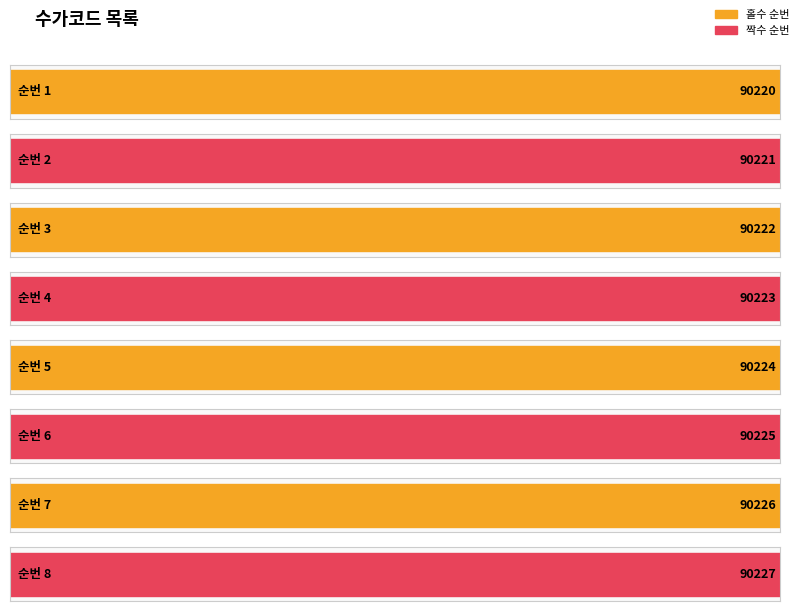

True or false: the data shows 21104 at 6.

False